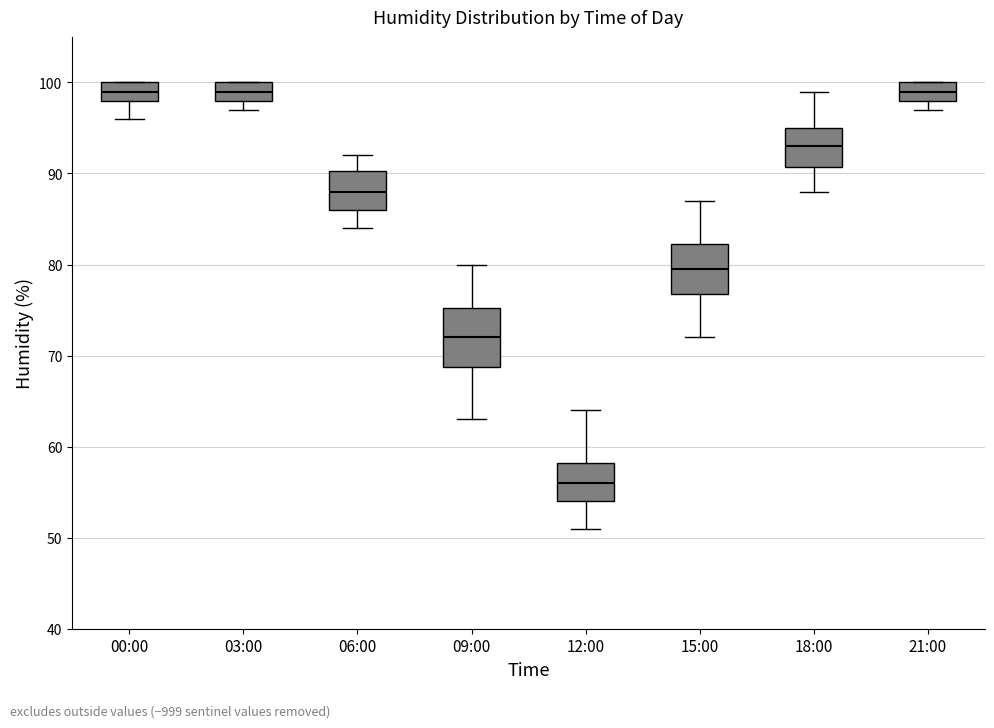

Reading left to right, read every box against the y-axis: the position of its median line, the range the box covers, and the ends of its whiskers. The values are not printed on the chart, so give them approximately, as read against the axis.

00:00: median 99, box 98 to 100, whiskers 96 to 100
03:00: median 99, box 98 to 100, whiskers 97 to 100
06:00: median 88, box 86 to 90, whiskers 84 to 92
09:00: median 72, box 69 to 75, whiskers 63 to 80
12:00: median 56, box 54 to 58, whiskers 51 to 64
15:00: median 80, box 77 to 82, whiskers 72 to 87
18:00: median 93, box 91 to 95, whiskers 88 to 99
21:00: median 99, box 98 to 100, whiskers 97 to 100